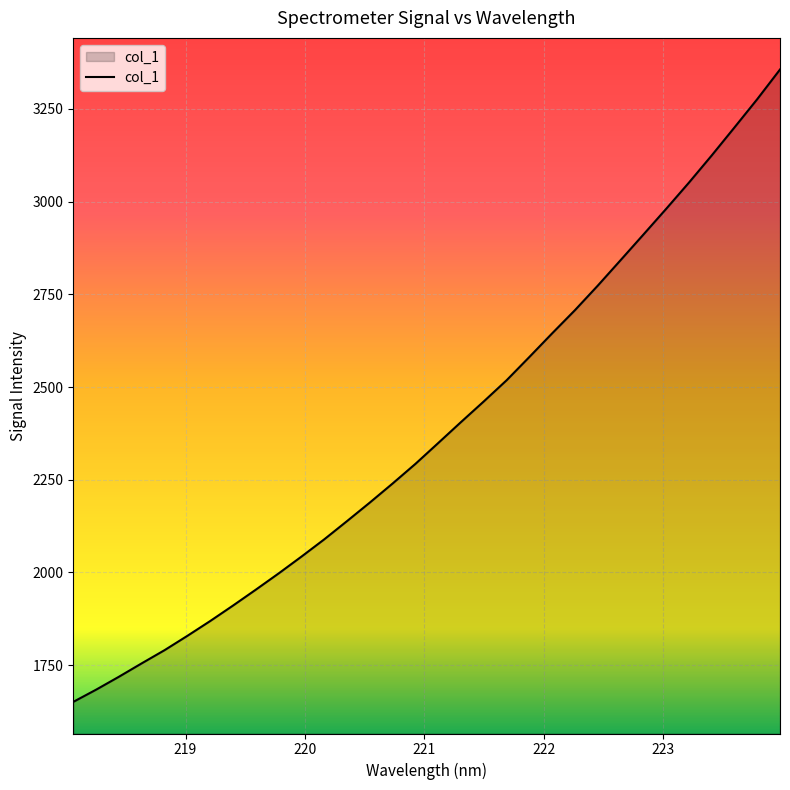

How many values are below 2349?

16